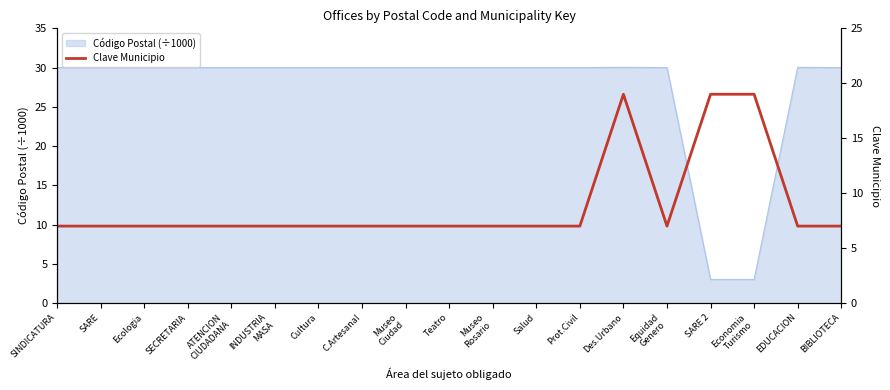

Reading right to left, what are all the values shown in this chart?

BIBLIOTECA=7	EDUCACION=7	Economia
Turismo=19	SARE 2=19	Equidad
Genero=7	Des.Urbano=19	Prot.Civil=7	Salud=7	Museo
Rosario=7	Teatro=7	Museo
Ciudad=7	C.Artesanal=7	Cultura=7	INDUSTRIA
MASA=7	ATENCION
CIUDADANA=7	SECRETARIA=7	Ecologia=7	SARE=7	SINDICATURA=7